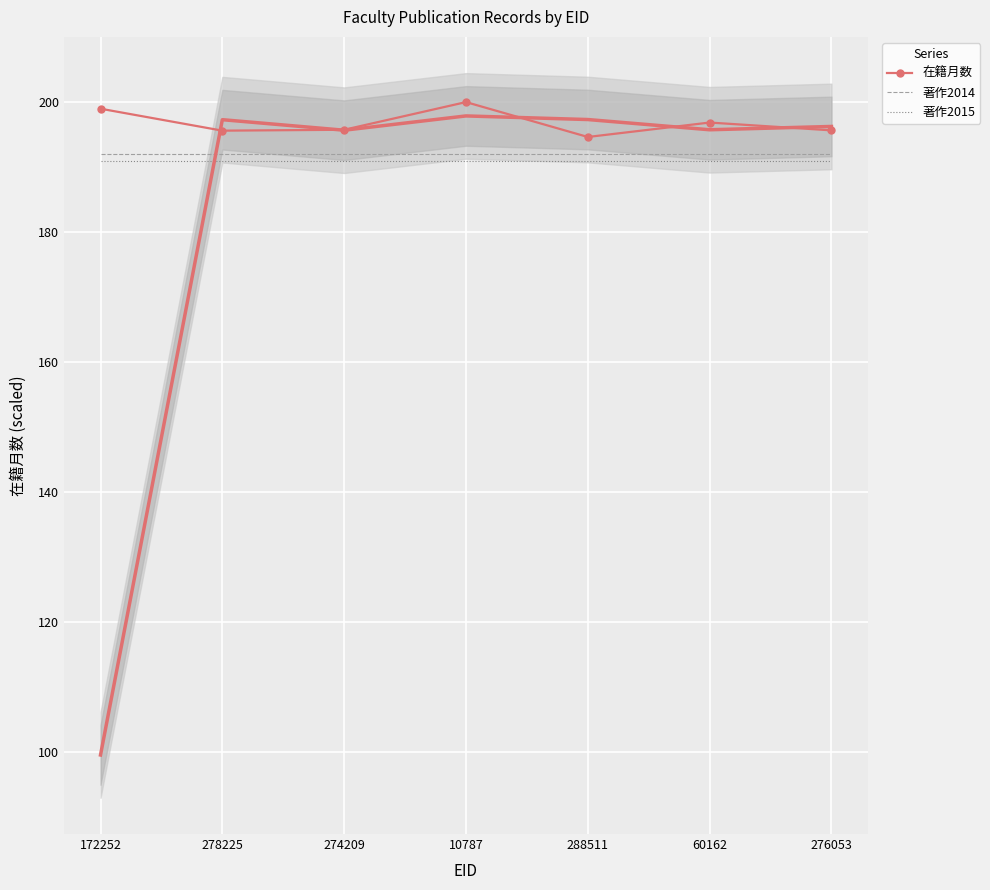

Reading left to right, what are all the values shown in this chart?

在籍月数: 172252=199.0	278225=195.6	274209=195.7	10787=200.0	288511=194.6	60162=196.9	276053=195.6
著作2014: 172252=192.0	278225=192.0	274209=192.0	10787=192.0	288511=192.0	60162=192.0	276053=192.0
著作2015: 172252=191.0	278225=191.0	274209=191.0	10787=191.0	288511=191.0	60162=191.0	276053=191.0